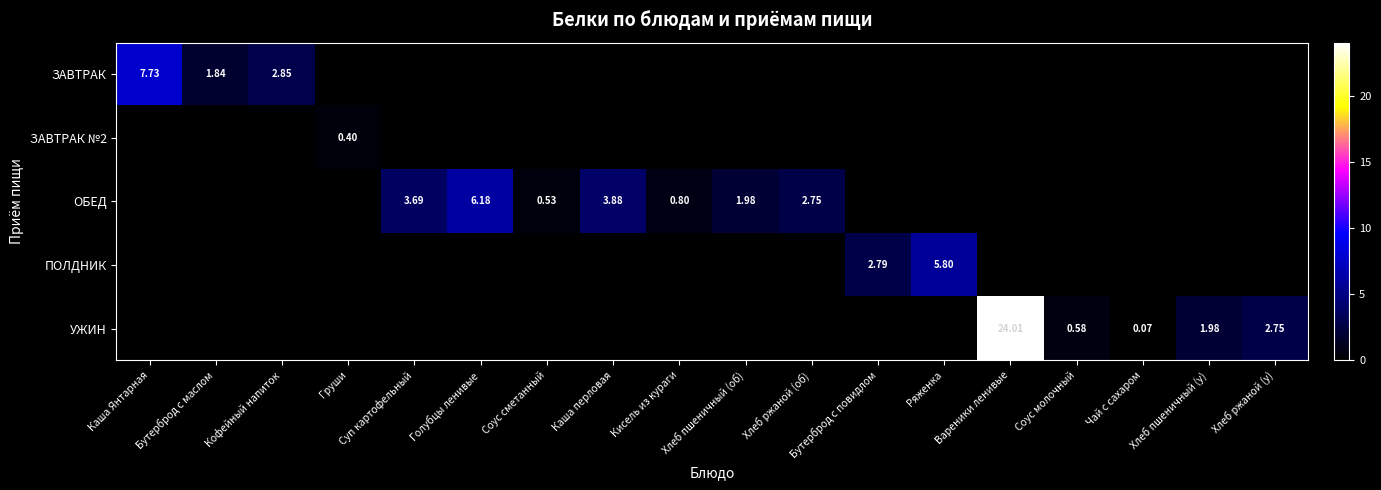

What is the sum of the ЗАВТРАК values at Хлеб пшеничный (у) and Кофейный напиток?

2.9